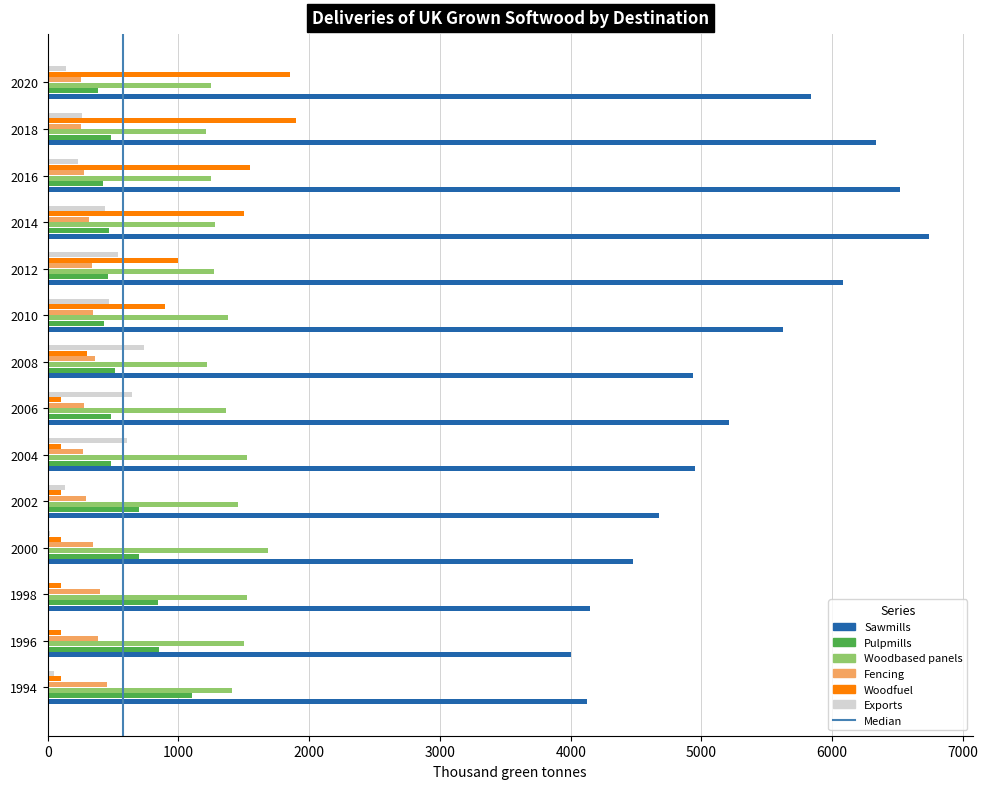

What is the sum of all Exports values?

4257